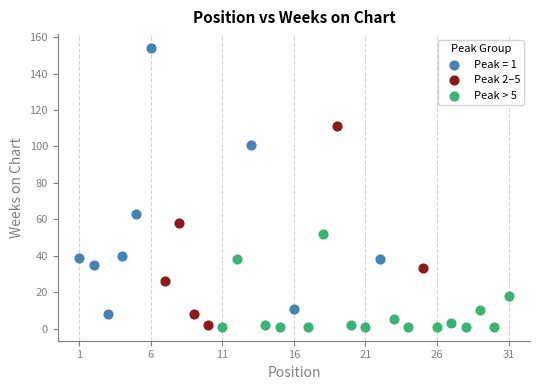

Which series reaches the maximum Y coordinate?

Peak = 1